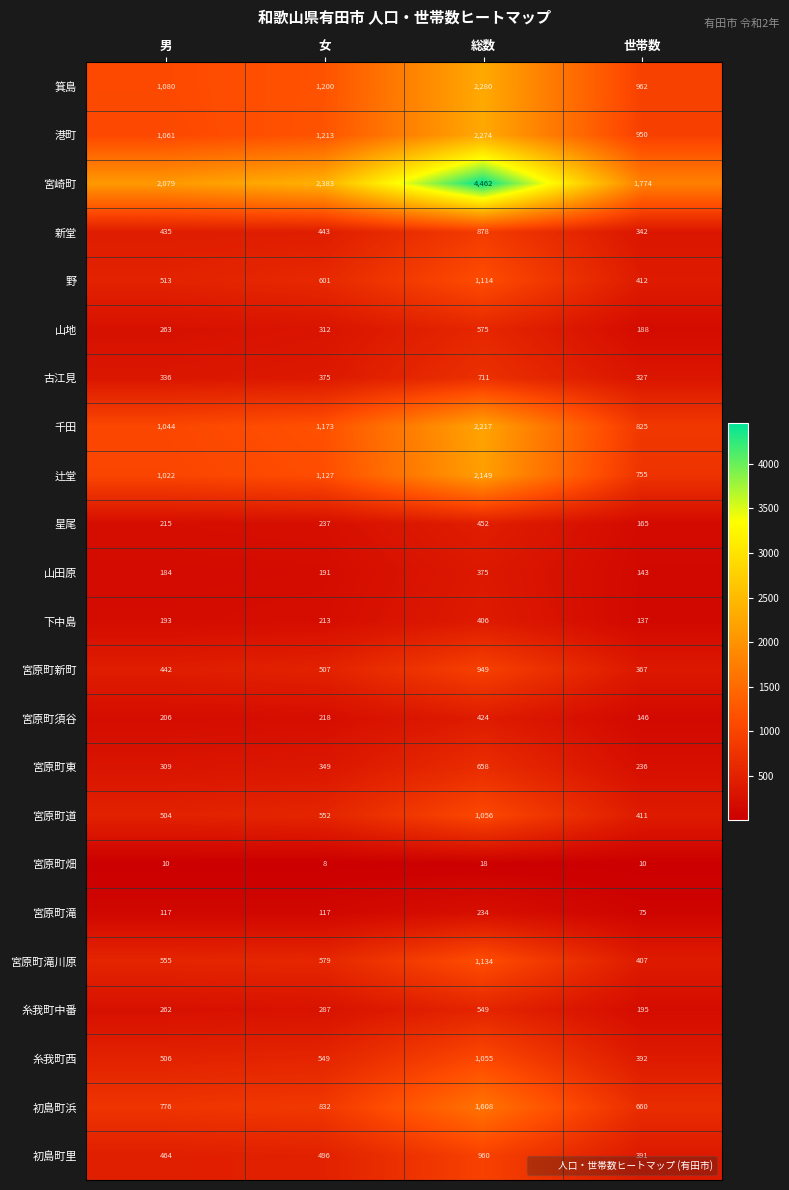

What is the difference between the highest and lowest values at 女?

2375